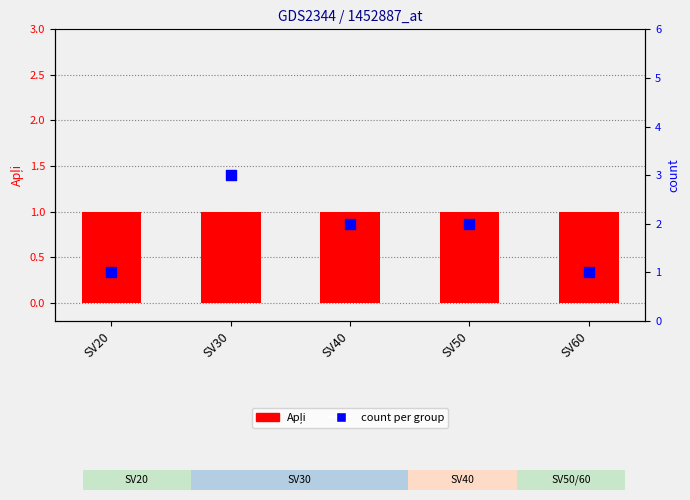

At which category is the sum across all series the highest?

SV30